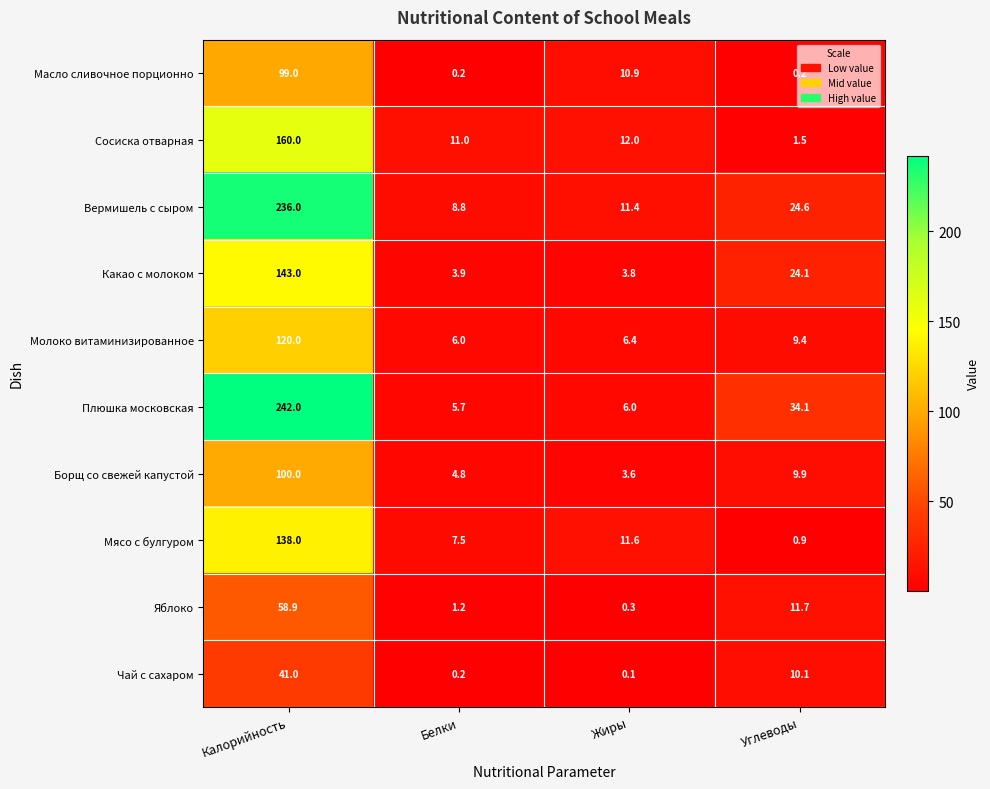

What is the difference between the highest and lowest values at Жиры?

11.9